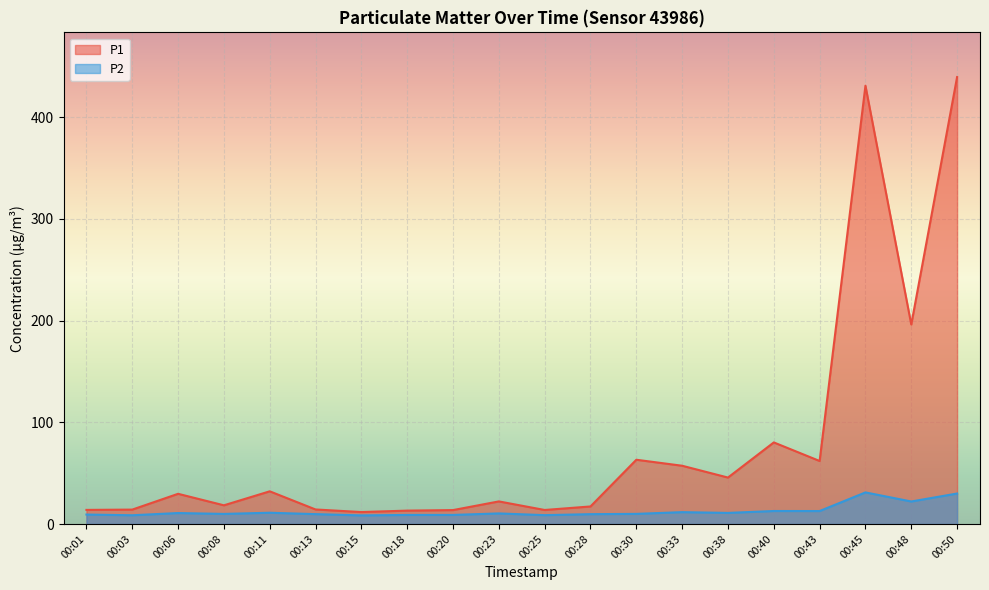

What is the spread (max minus min) of values at 00:06?

18.9